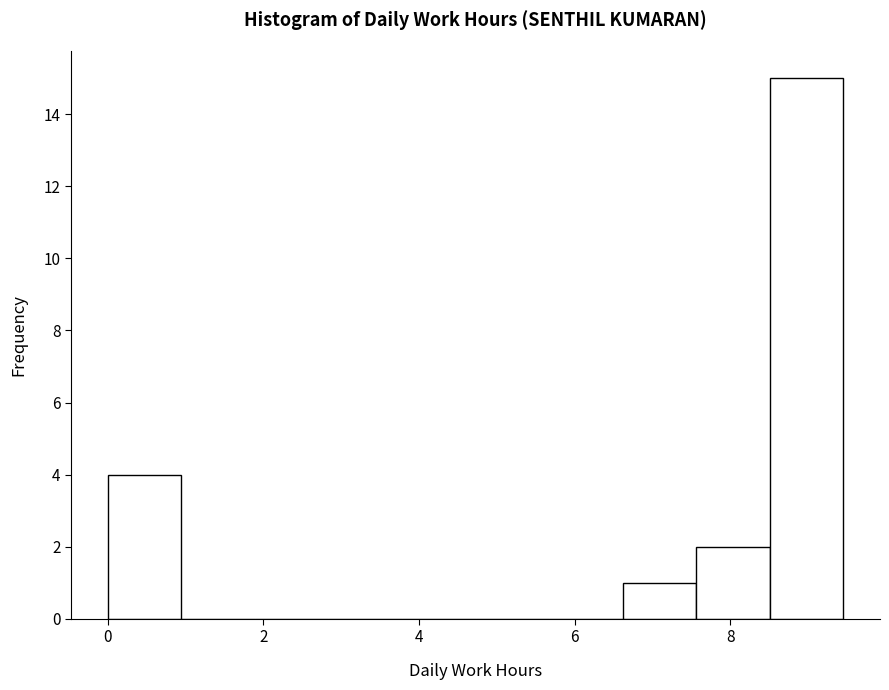

Reading left to right, transcribe this chart: for each bar, give the range it covers on the x-axis and its height. Neither the bar edges nor the heights are printed on the chart, so give them approximately, as read against the axes.

0.0 to 1.0: 4
1.0 to 1.8: 0
1.8 to 2.8: 0
2.8 to 3.8: 0
3.8 to 4.8: 0
4.8 to 5.6: 0
5.6 to 6.6: 0
6.6 to 7.6: 1
7.6 to 8.6: 2
8.6 to 9.4: 15